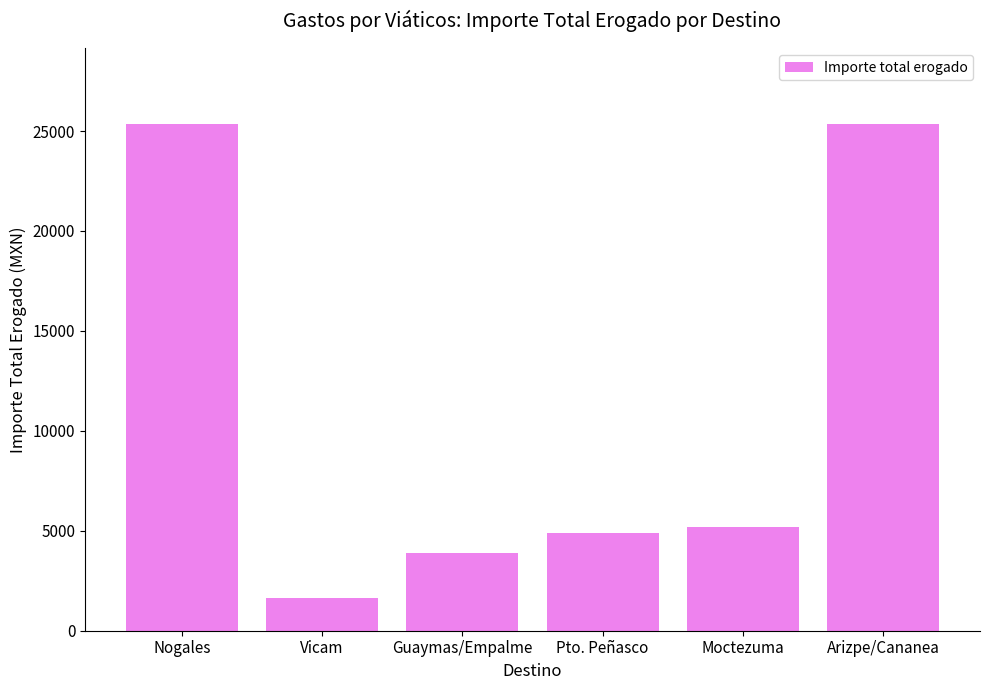

Which has a higher value, Guaymas/Empalme or Arizpe/Cananea?

Arizpe/Cananea